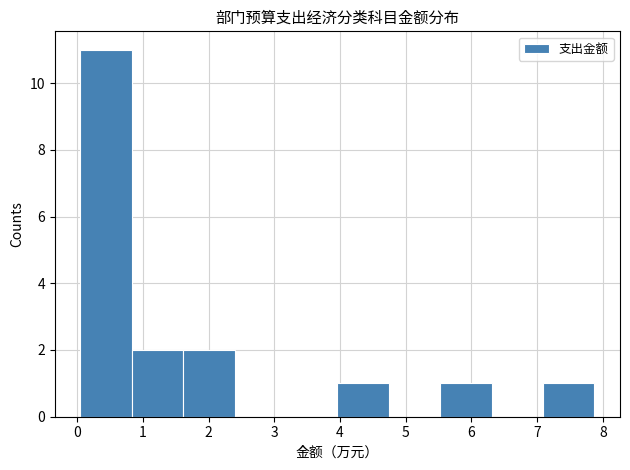

What is the height of the bar covering 5.5 to 6.3 on the x-axis? Neither the bar edges nor the heights are printed on the chart, so give them approximately, as read against the axes.

1